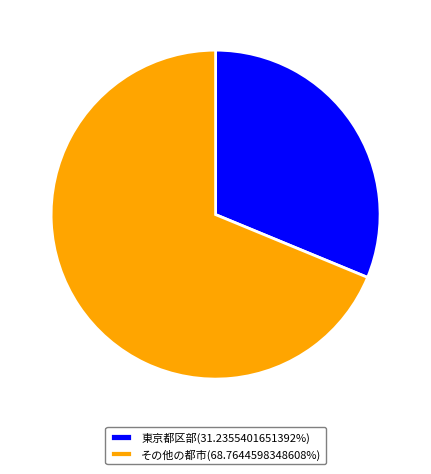

Does その他の都市(68.7644598348608%) represent more than half of the total?

Yes